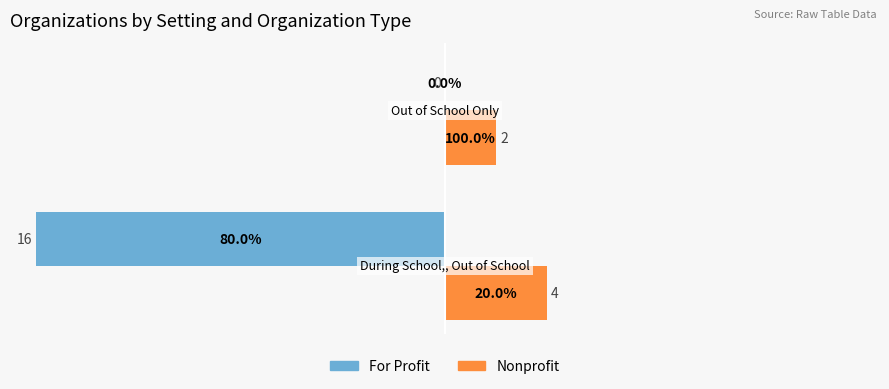

What is the average value of the For Profit series?

-8